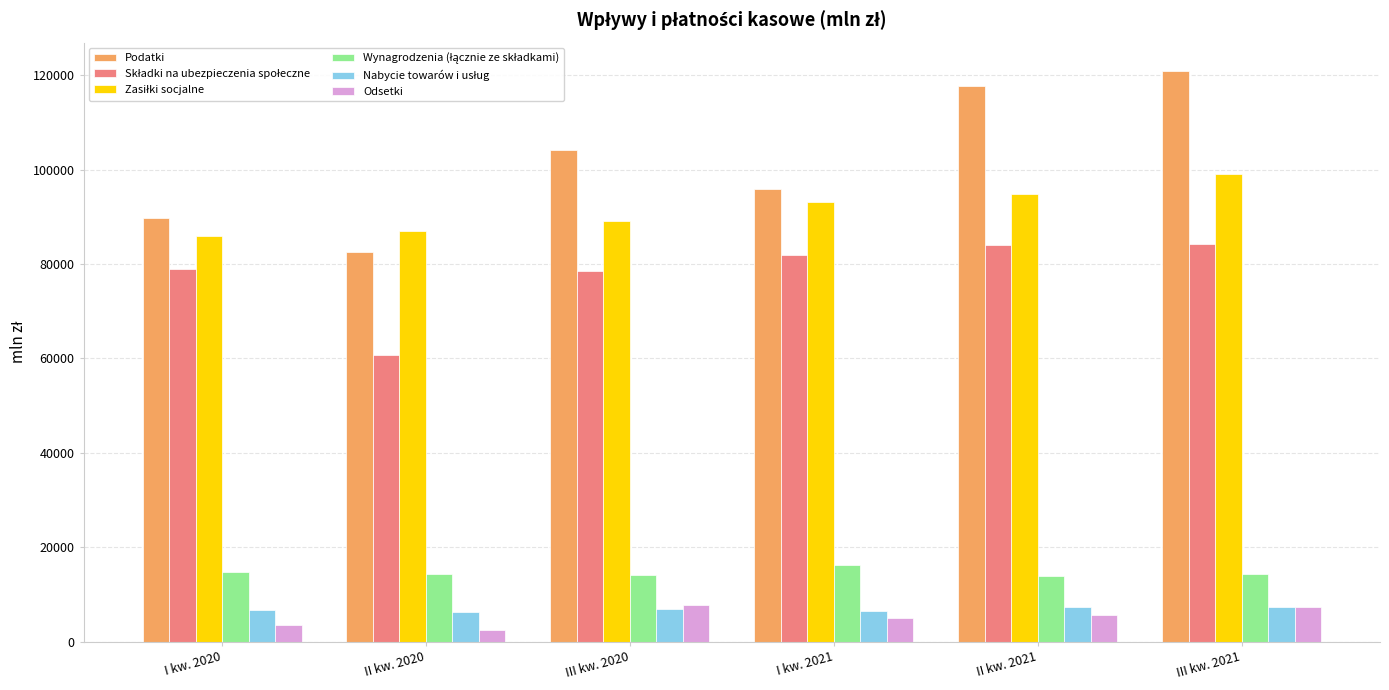

What position from the right is III kw. 2020?

4